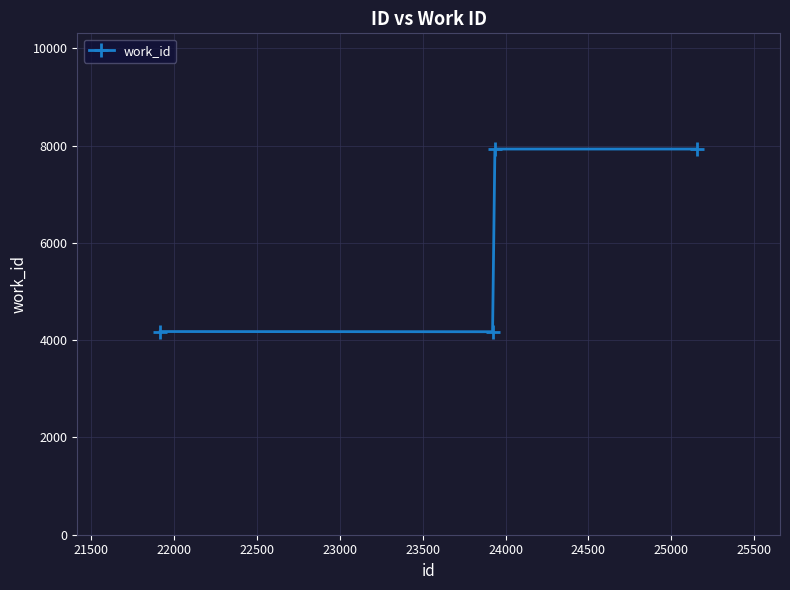

What is the difference between the maximum and second lowest values?

3752